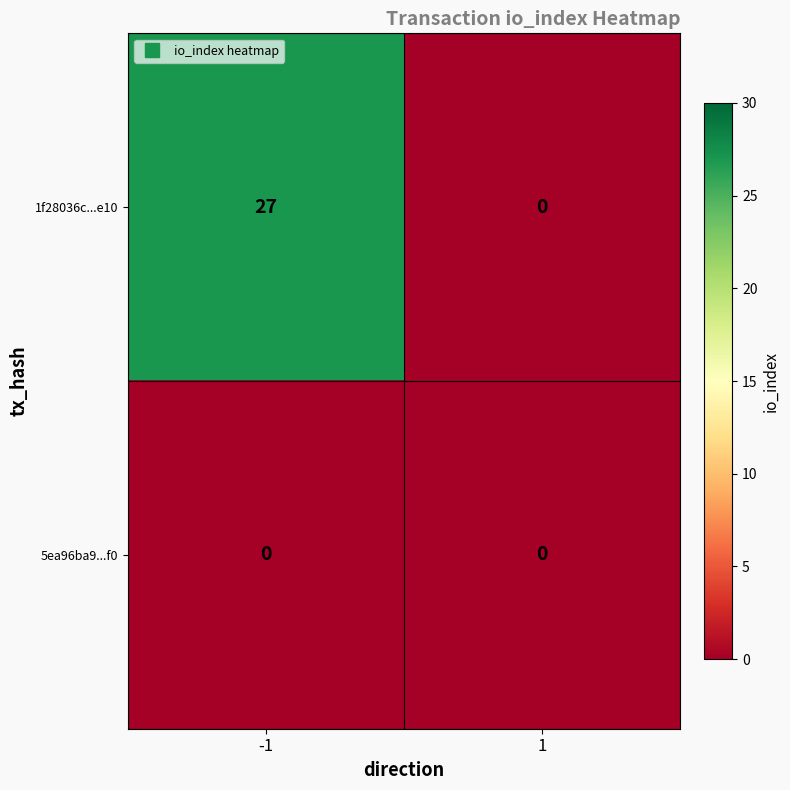

The value of 1f28036c...e10 at -1 is 47. True or false?

False